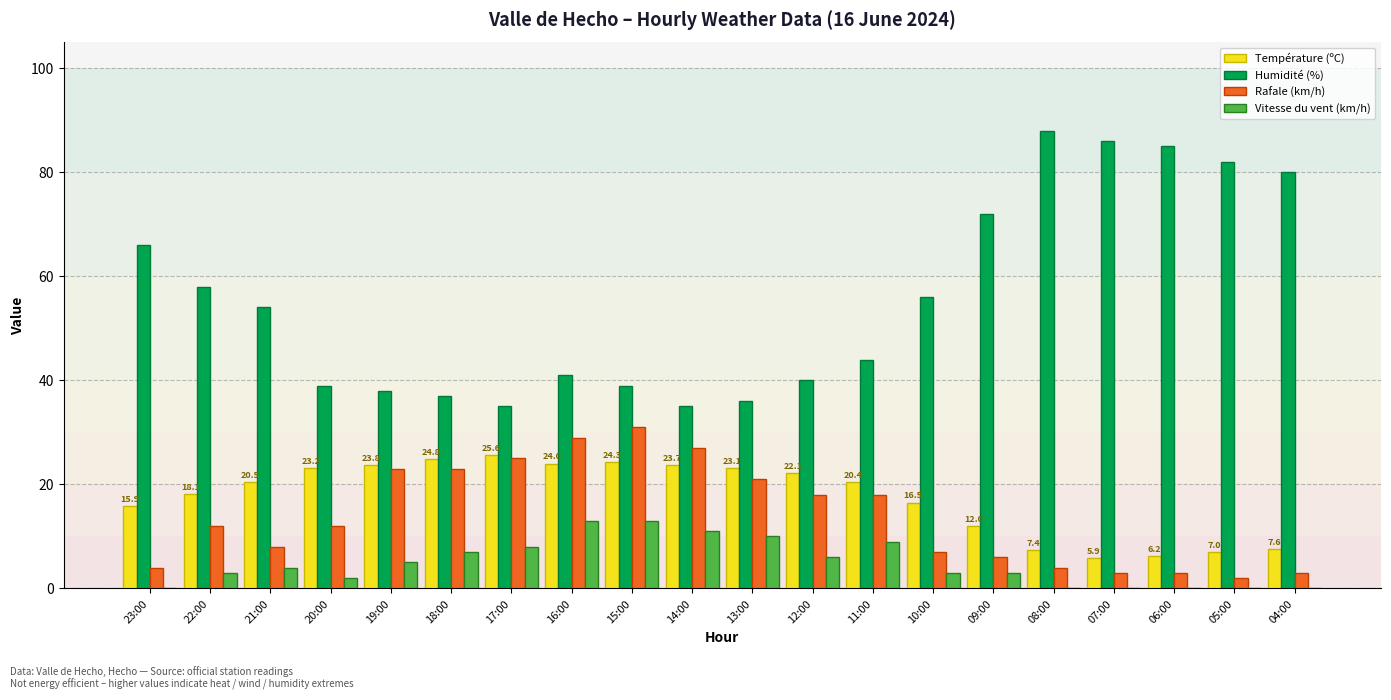

The value of Vitesse du vent (km/h) at 17:00 is 8.0. True or false?

True